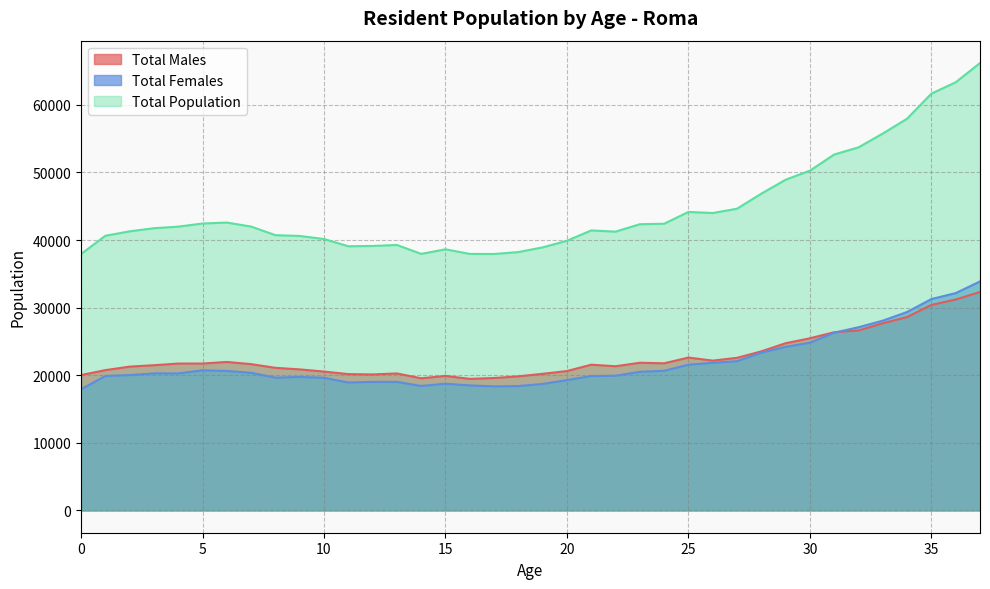

Reading left to right, transcribe all the data shown in this chart.

Total Males: 0=20024	1=20750	2=21270	3=21478	4=21723	5=21726	6=21962	7=21638	8=21091	9=20862	10=20536	11=20162	12=20115	13=20261	14=19540	15=19892	16=19457	17=19585	18=19832	19=20207	20=20617	21=21554	22=21324	23=21843	24=21762	25=22610	26=22160	27=22570	28=23529	29=24734	30=25464	31=26360	32=26619	33=27688	34=28606	35=30399	36=31198	37=32319
Total Females: 0=17905	1=19881	2=20019	3=20273	4=20259	5=20721	6=20627	7=20355	8=19634	9=19740	10=19619	11=18919	12=19009	13=19010	14=18410	15=18740	16=18487	17=18349	18=18391	19=18707	20=19279	21=19871	22=19920	23=20499	24=20651	25=21552	26=21836	27=22067	28=23338	29=24191	30=24806	31=26298	32=27096	33=28073	34=29353	35=31269	36=32149	37=33874
Total Population: 0=37929	1=40631	2=41289	3=41751	4=41982	5=42447	6=42589	7=41993	8=40725	9=40602	10=40155	11=39081	12=39124	13=39271	14=37950	15=38632	16=37944	17=37934	18=38223	19=38914	20=39896	21=41425	22=41244	23=42342	24=42413	25=44162	26=43996	27=44637	28=46867	29=48925	30=50270	31=52658	32=53715	33=55761	34=57959	35=61668	36=63347	37=66193